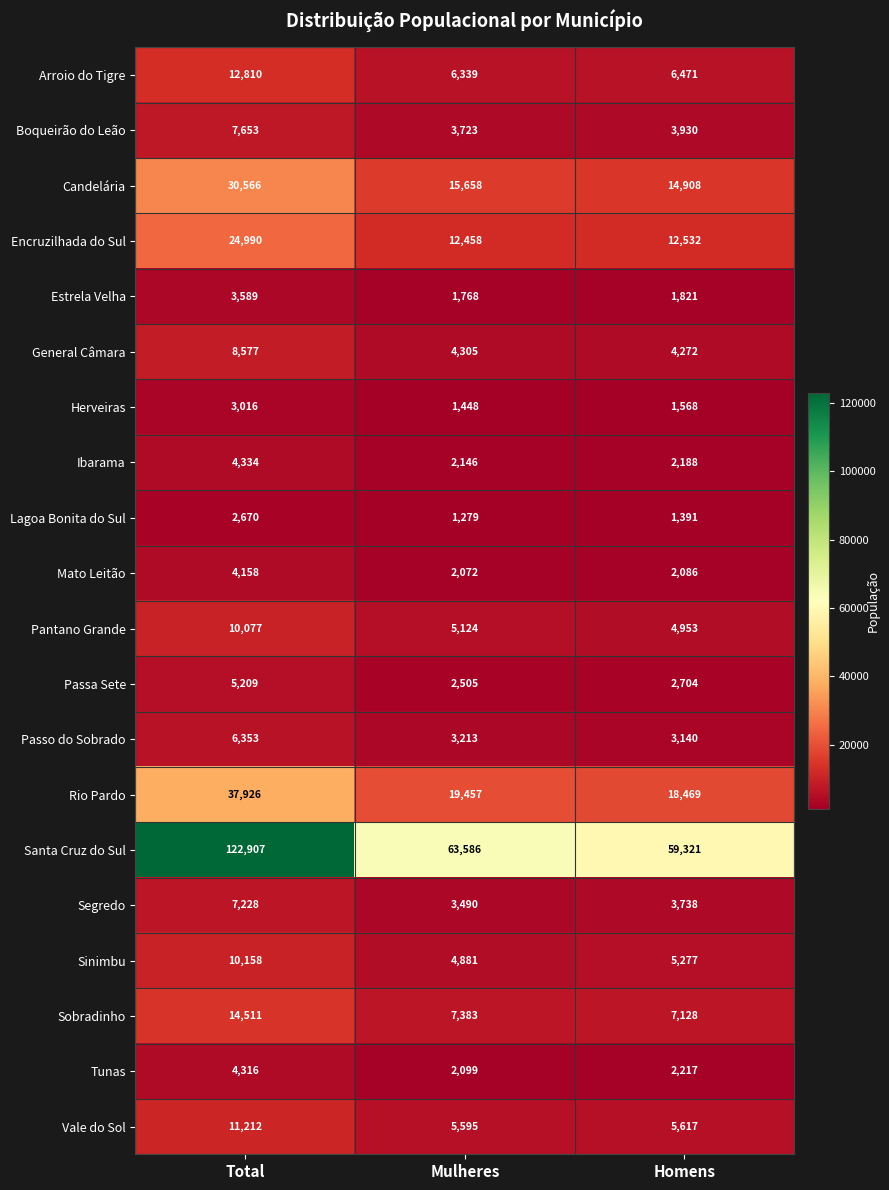

Is it true that Mato Leitão equals 4158 at Total?

True